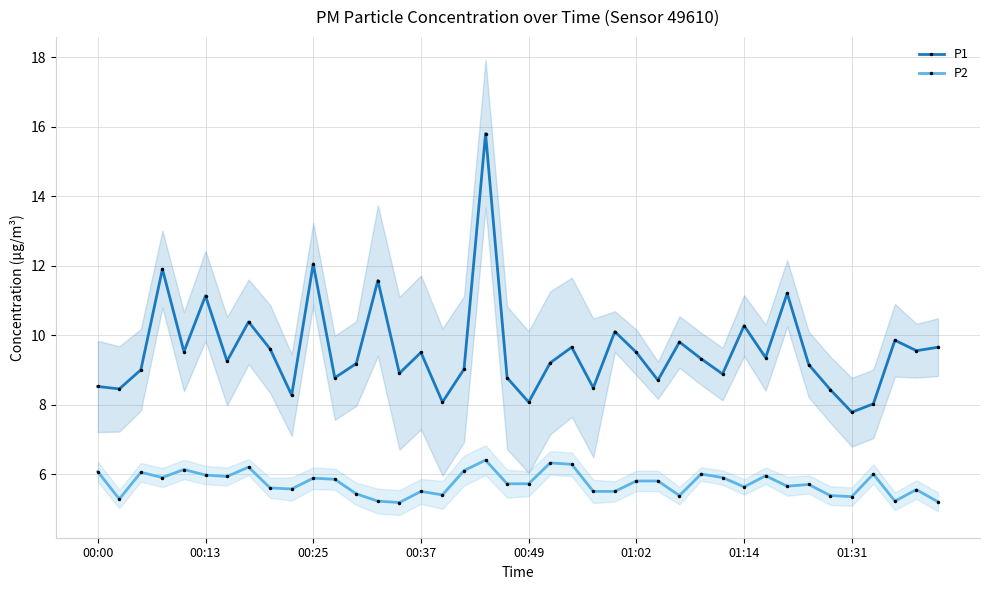

What is the maximum value for P1?

15.8